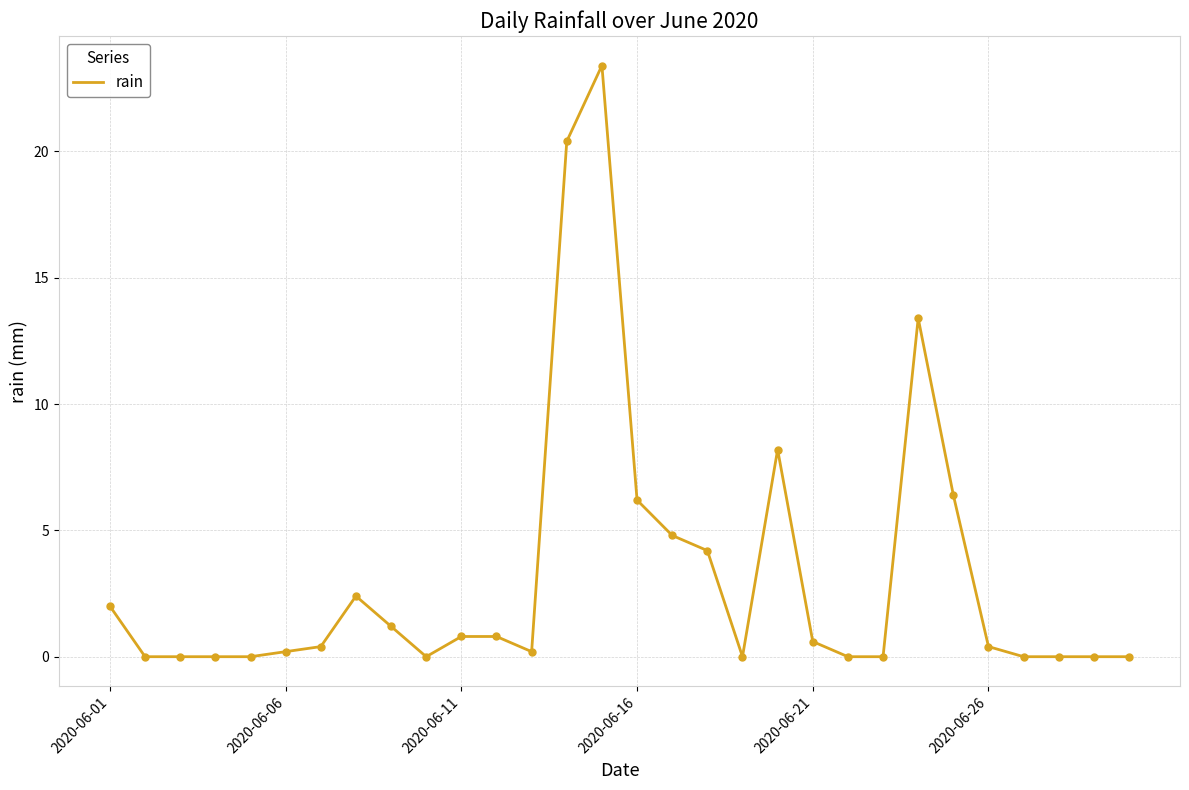

Reading left to right, extract all data points from this chart.

2.0	0.0	0.0	0.0	0.0	0.2	0.4	2.4	1.2	0.0	0.8	0.8	0.2	20.4	23.4	6.2	4.8	4.2	0.0	8.2	0.6	0.0	0.0	13.4	6.4	0.4	0.0	0.0	0.0	0.0